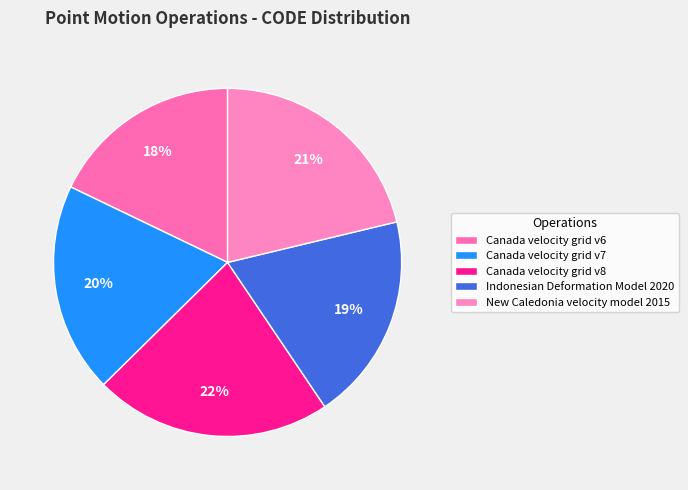

How many segments does this pie chart have?

5